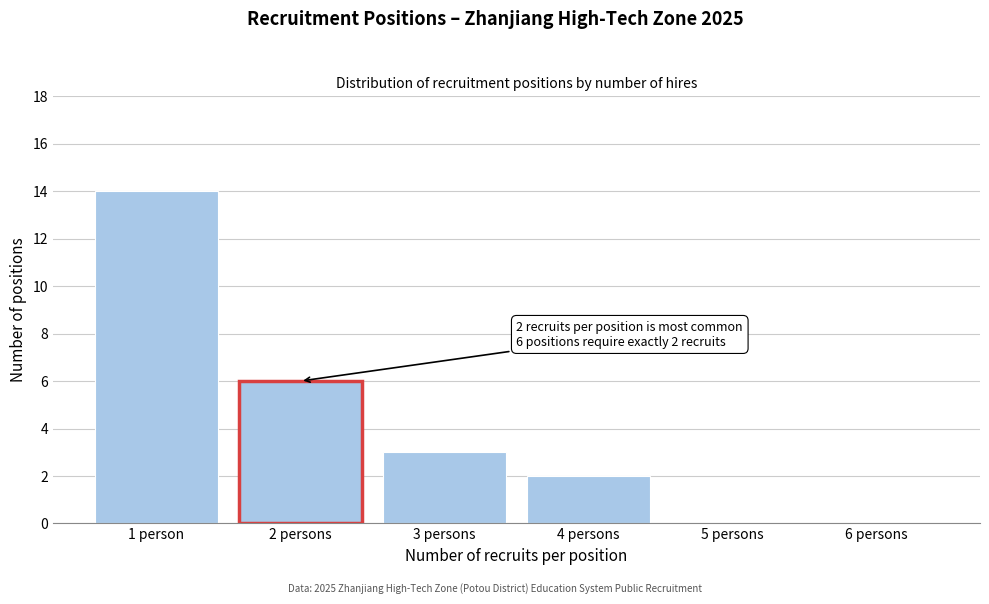

Reading left to right, list all the values displayed in this chart.

1 person=14	2 persons=6	3 persons=3	4 persons=2	5 persons=0	6 persons=0